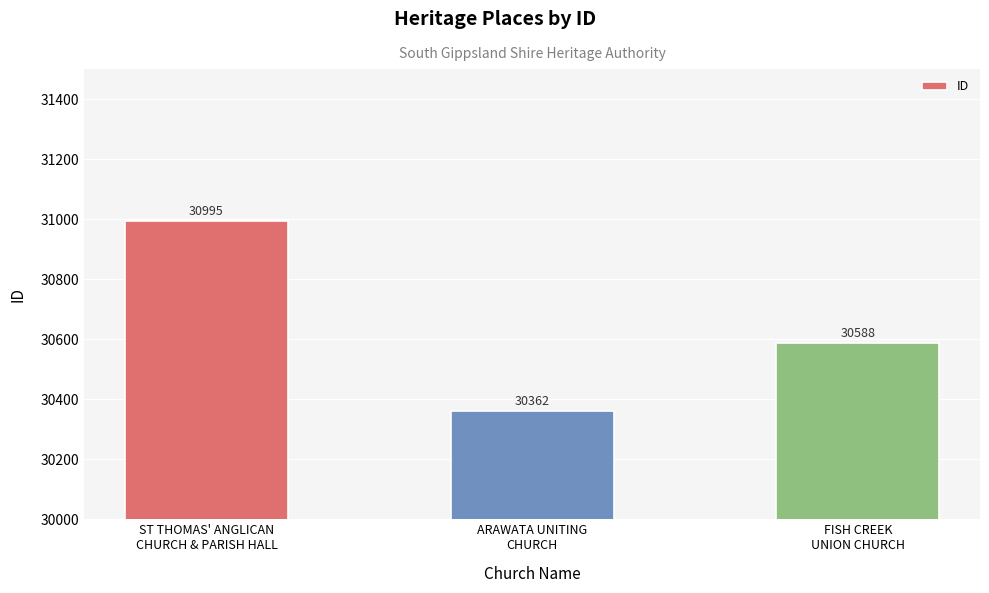

What is the ratio of the value at ST THOMAS' ANGLICAN
CHURCH & PARISH HALL to the value at FISH CREEK
UNION CHURCH?

1.0